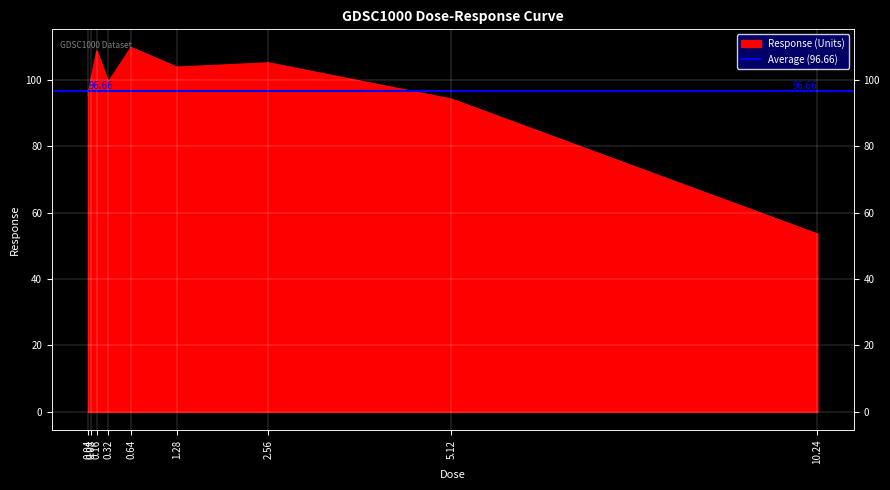

The chart shows a value of 68.8 at 1.28. True or false?

False